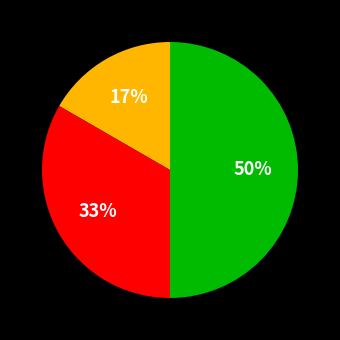

To the nearest percent, what is the average slice percentage?

33%